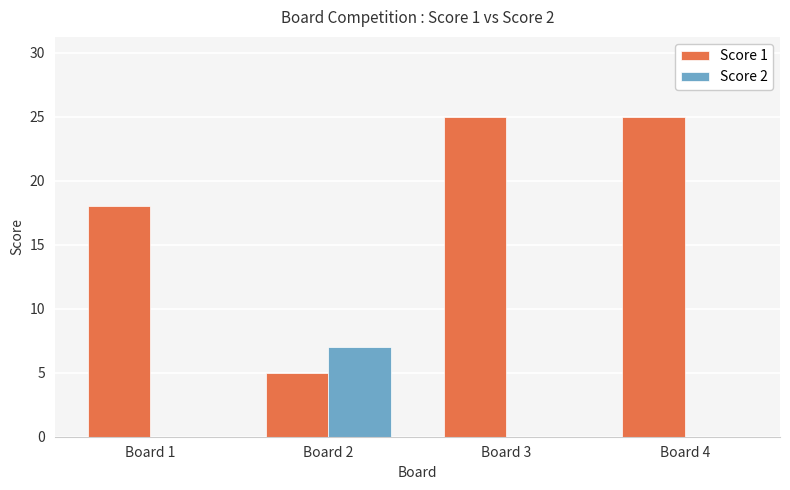

Reading right to left, transcribe all the data shown in this chart.

Score 1: Board 4=25	Board 3=25	Board 2=5	Board 1=18
Score 2: Board 4=0	Board 3=0	Board 2=7	Board 1=0